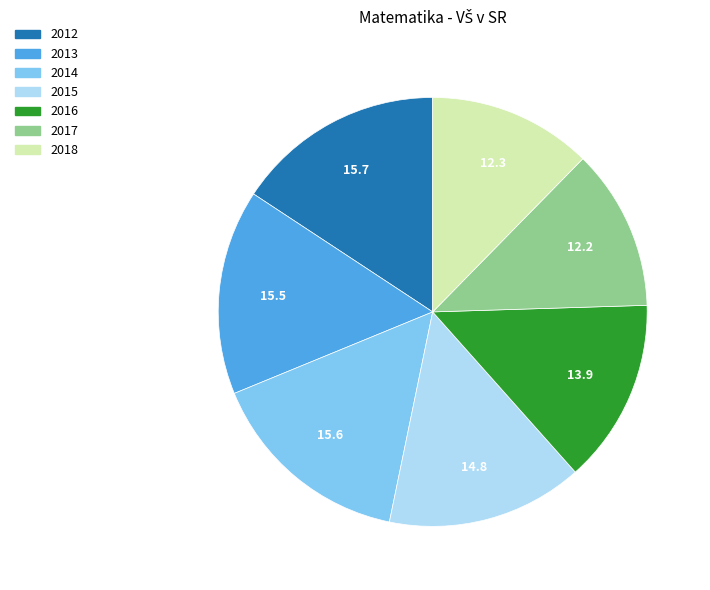

Combined, do 2017 and 2012 account for over 50%?

No